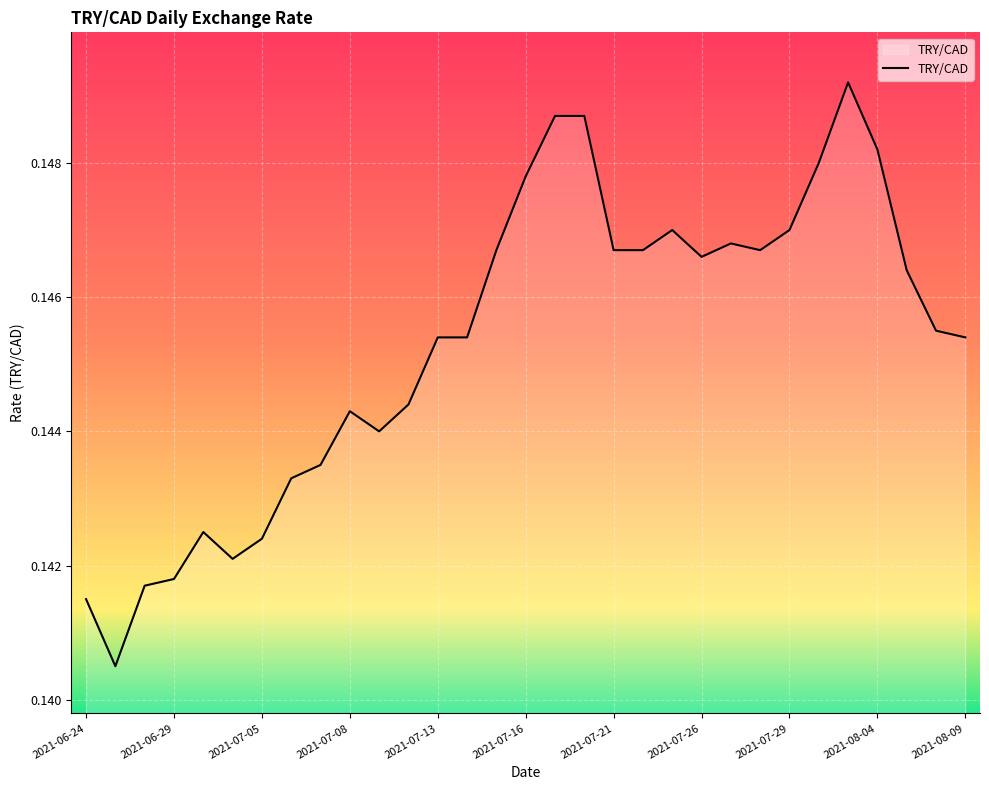

Does the chart display data point markers on the line(s)?

No